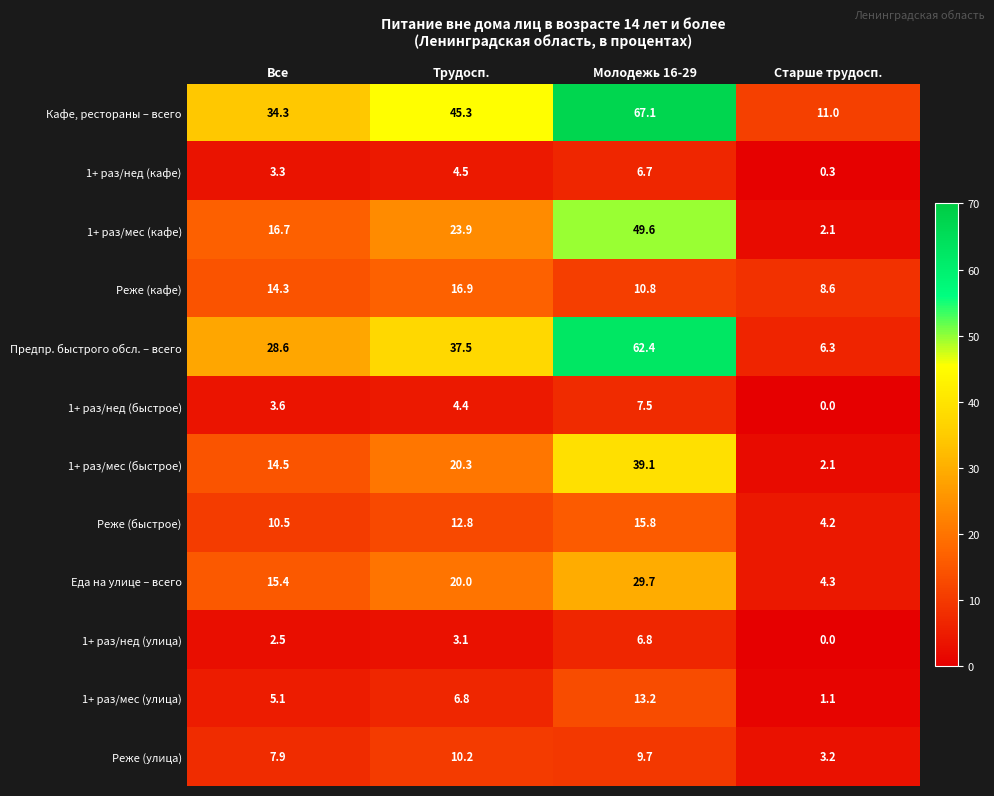

What is the difference between the highest and lowest values at Молодежь 16-29?

60.4